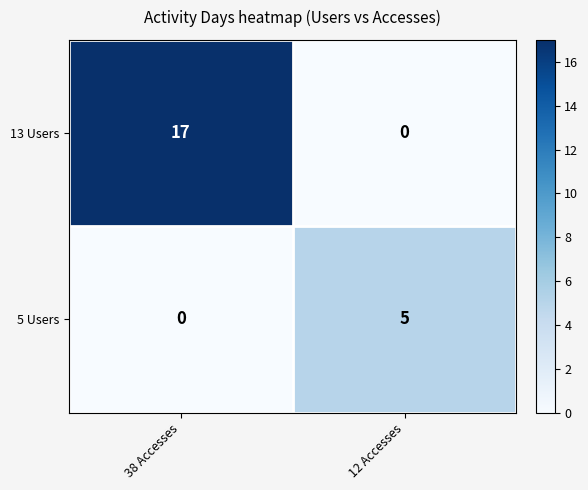

Reading right to left, what are all the values shown in this chart?

13 Users: 12 Accesses=0	38 Accesses=17
5 Users: 12 Accesses=5	38 Accesses=0